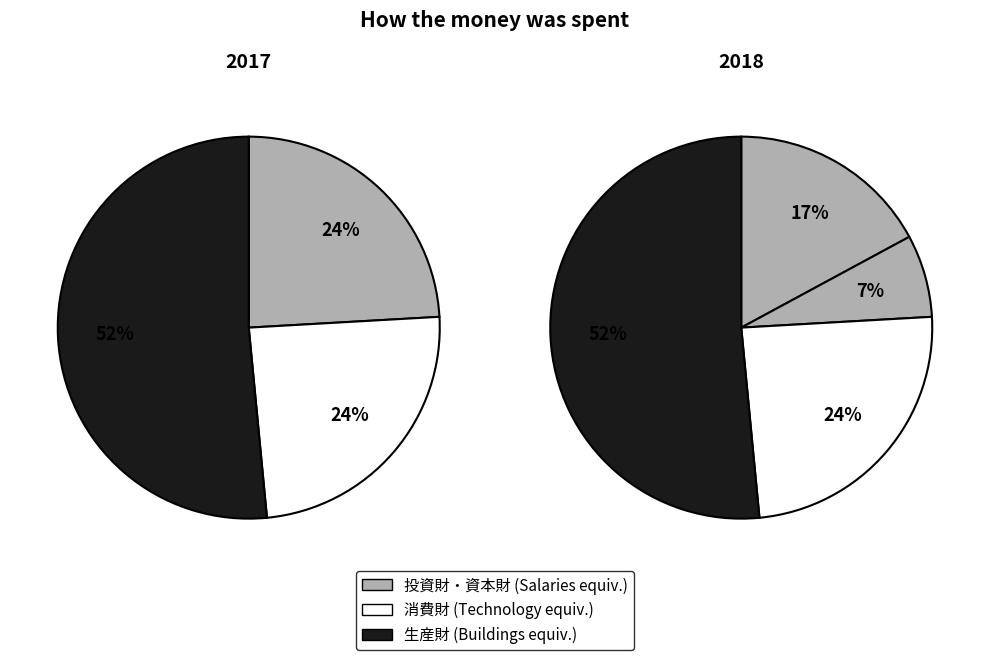

Is it true that 最終需要財 is 37% of the pie?

False